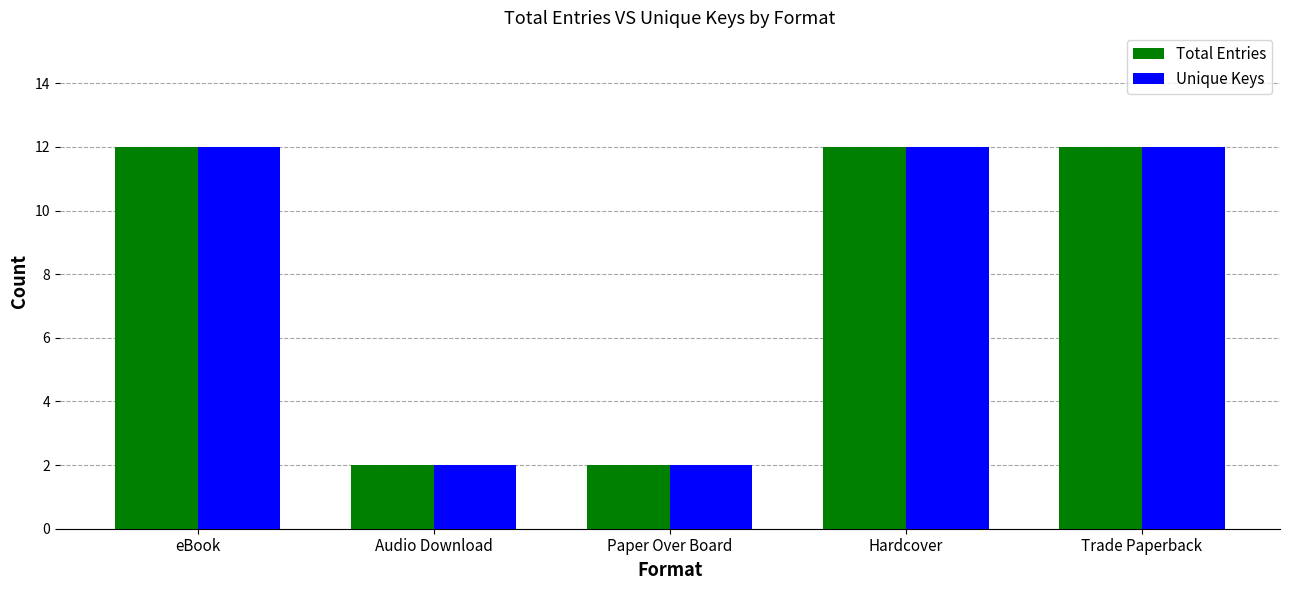

At how many categories does at least one series exceed 11?

3